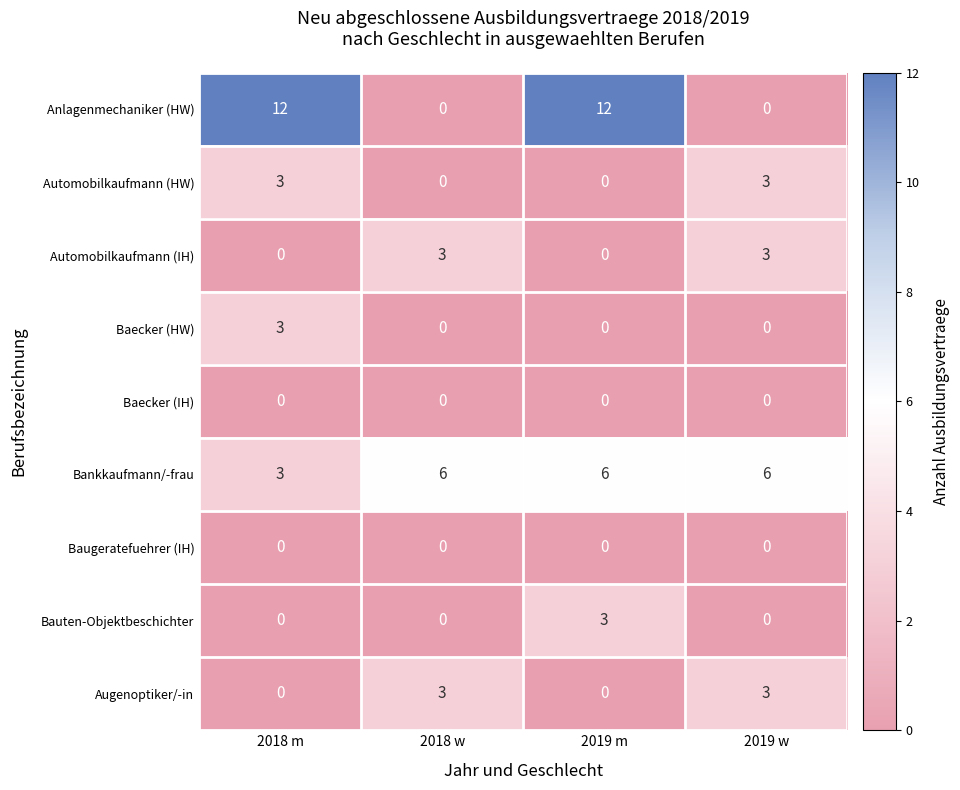

Between 2018 m and 2019 w, which series saw the biggest shift?

Anlagenmechaniker (HW)